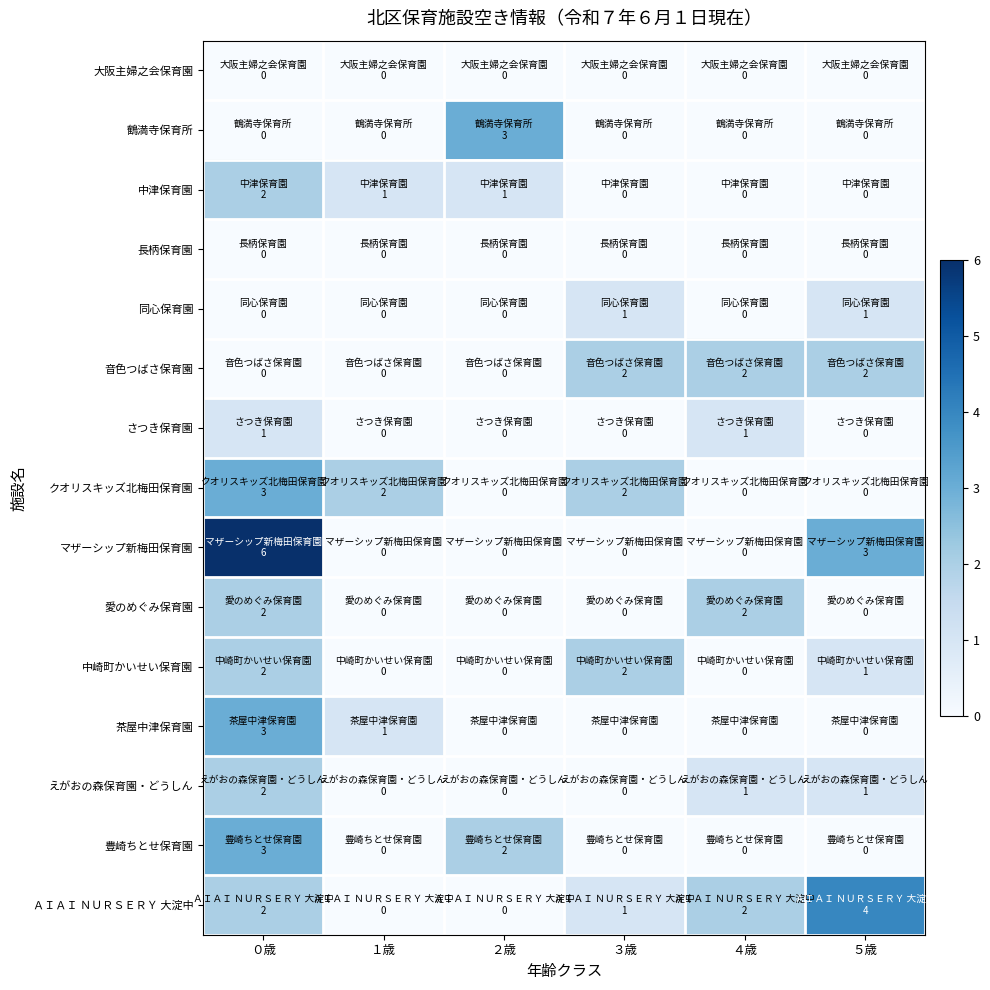

Between ０歳 and １歳, which series saw the biggest shift?

マザーシップ新梅田保育園